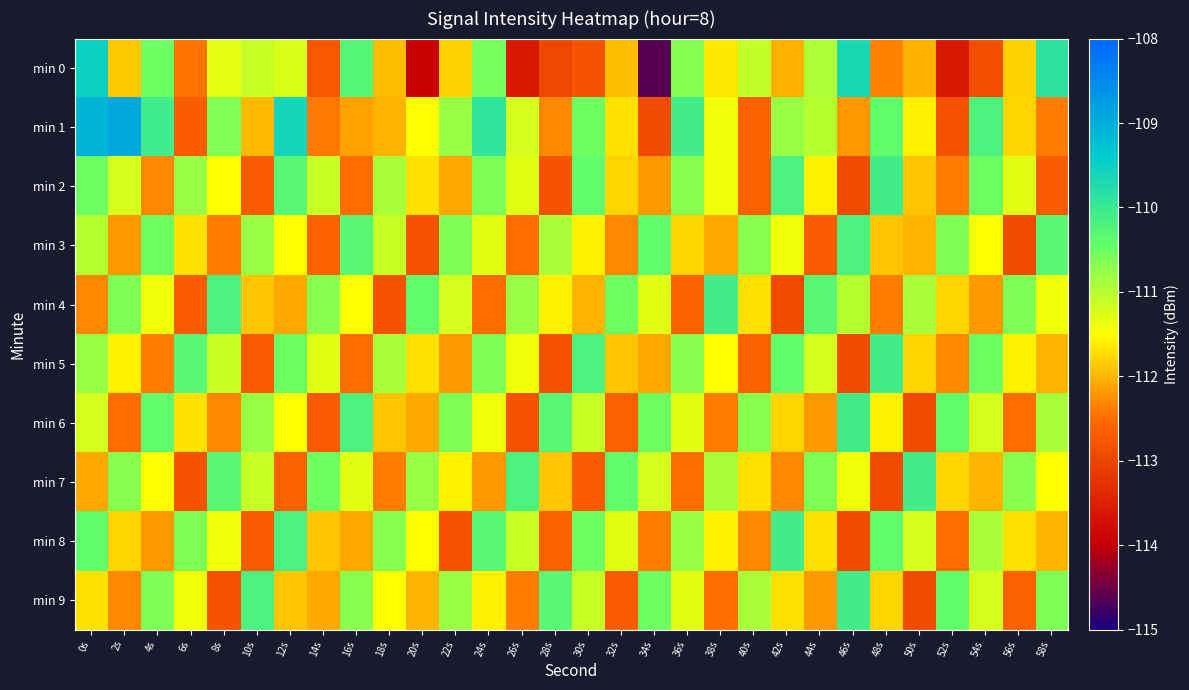

Which series changed the most between 18s and 34s?

min 0